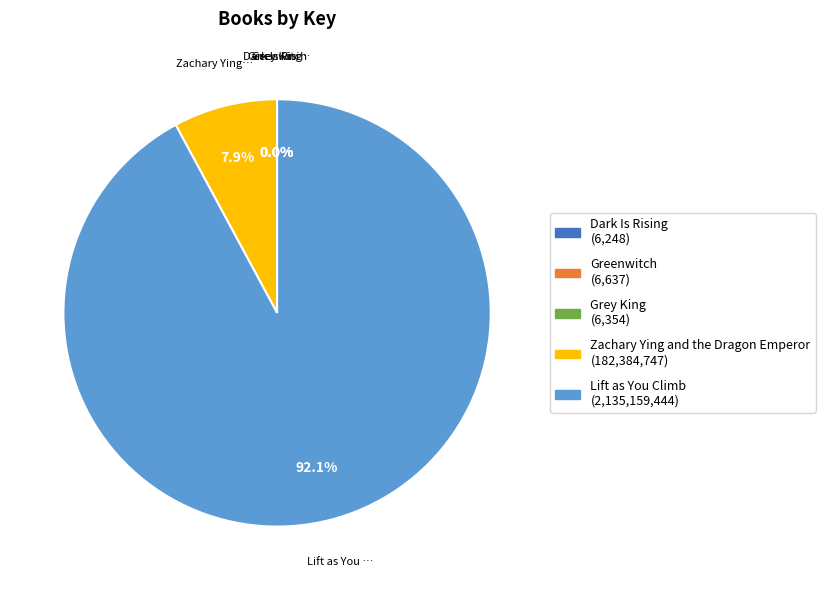

Which slice is the largest?

Lift as You Climb